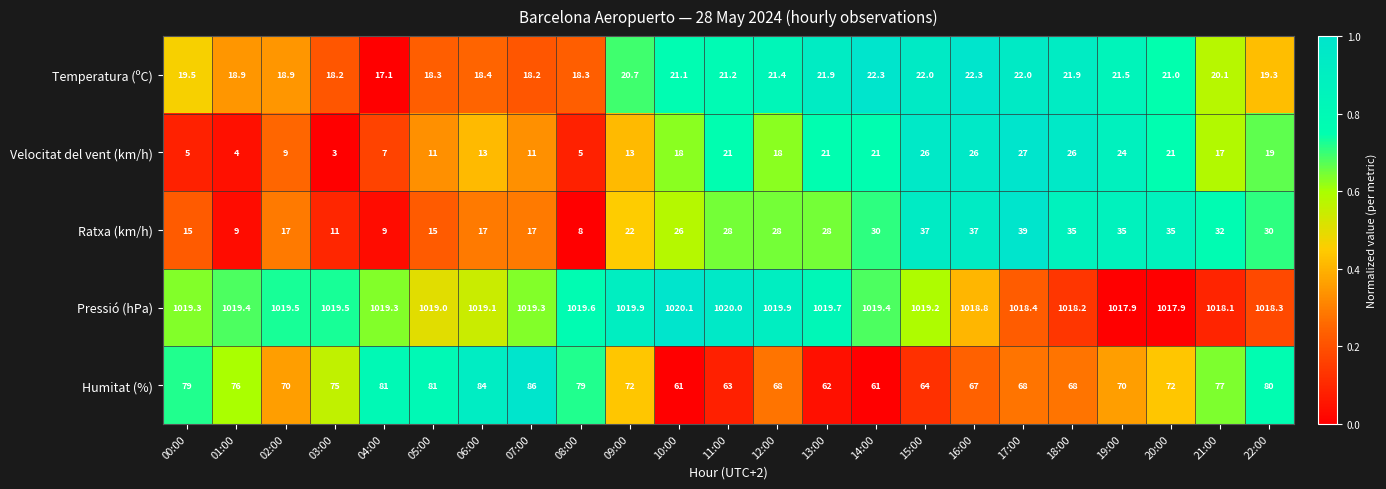

The value of Ratxa (km/h) at 13:00 is 28.0. True or false?

True